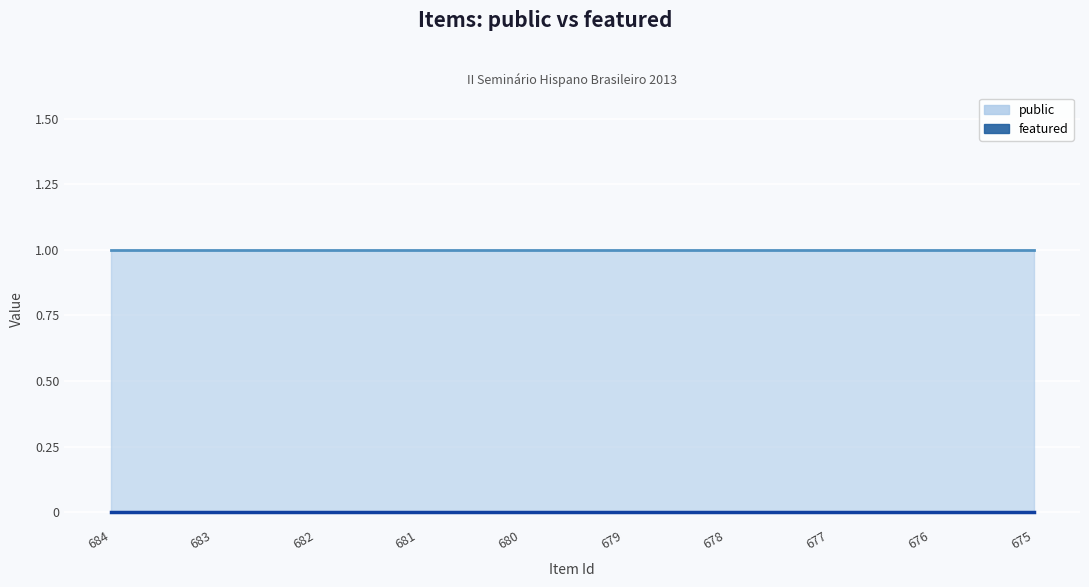

Which category has the highest value across all series?

684